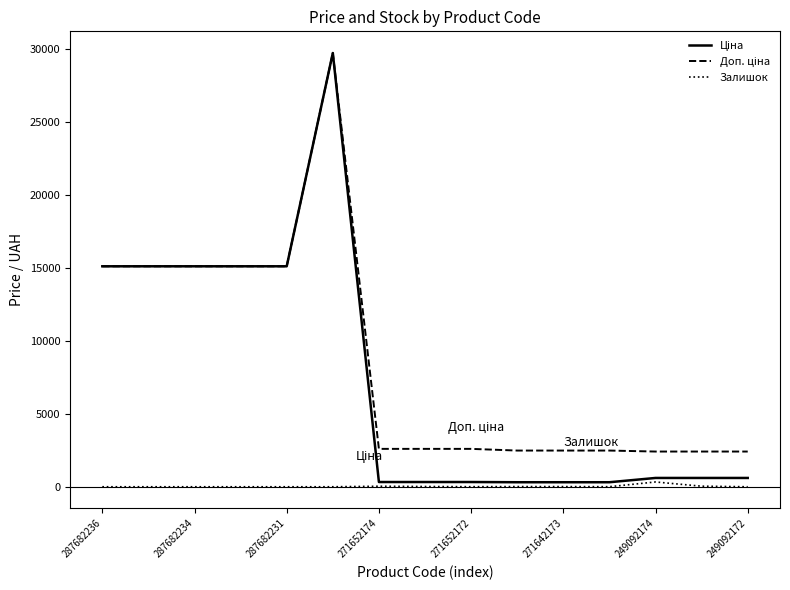

What is the spread (max minus min) of values at 287682236?

15120.0